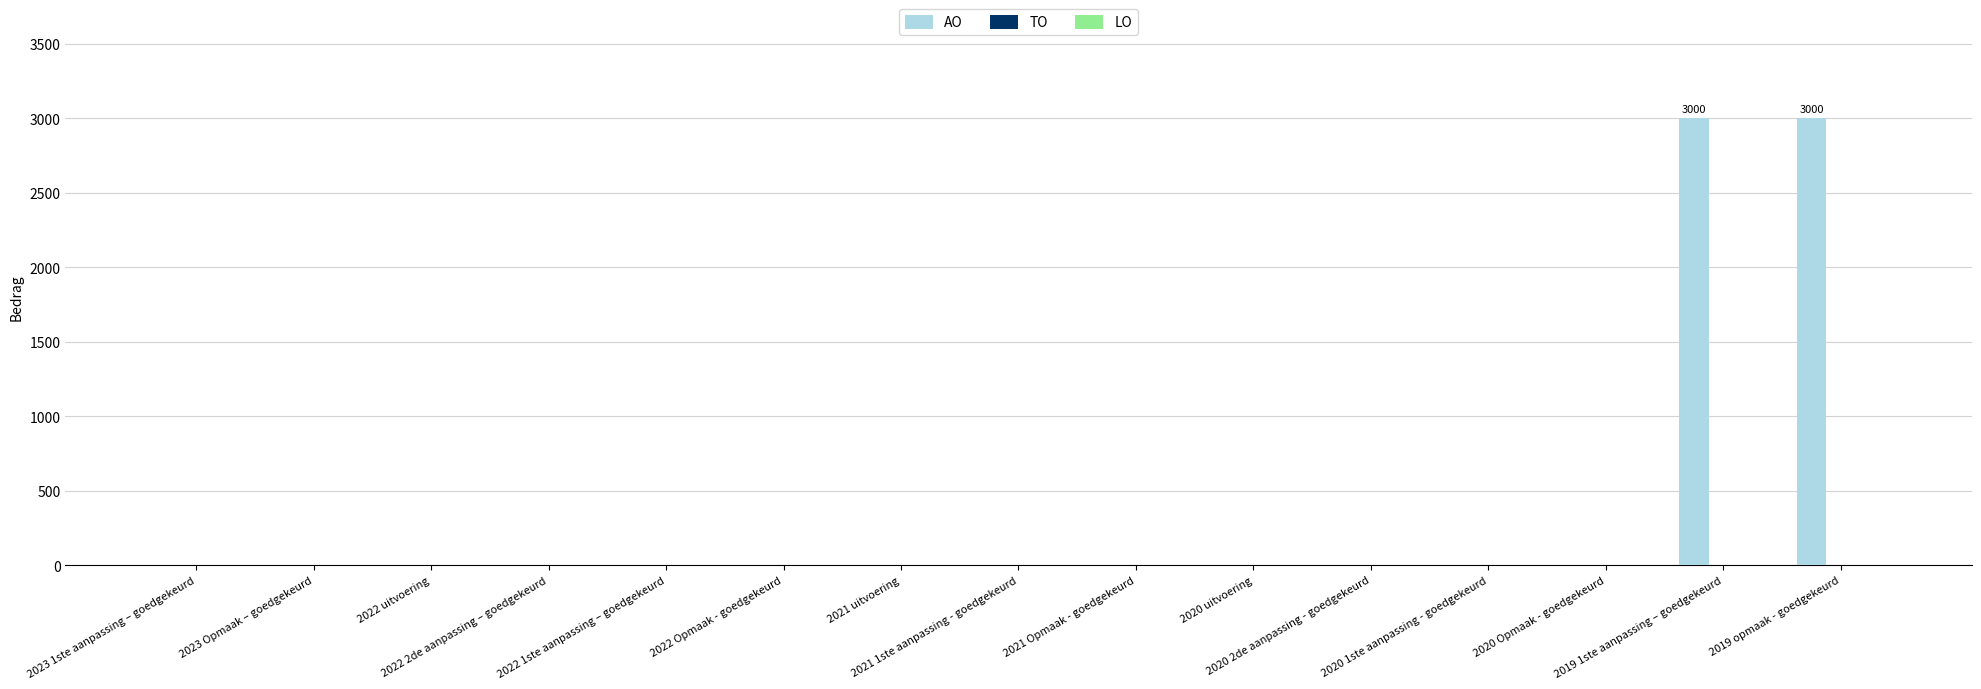

Are the bars horizontal?

No